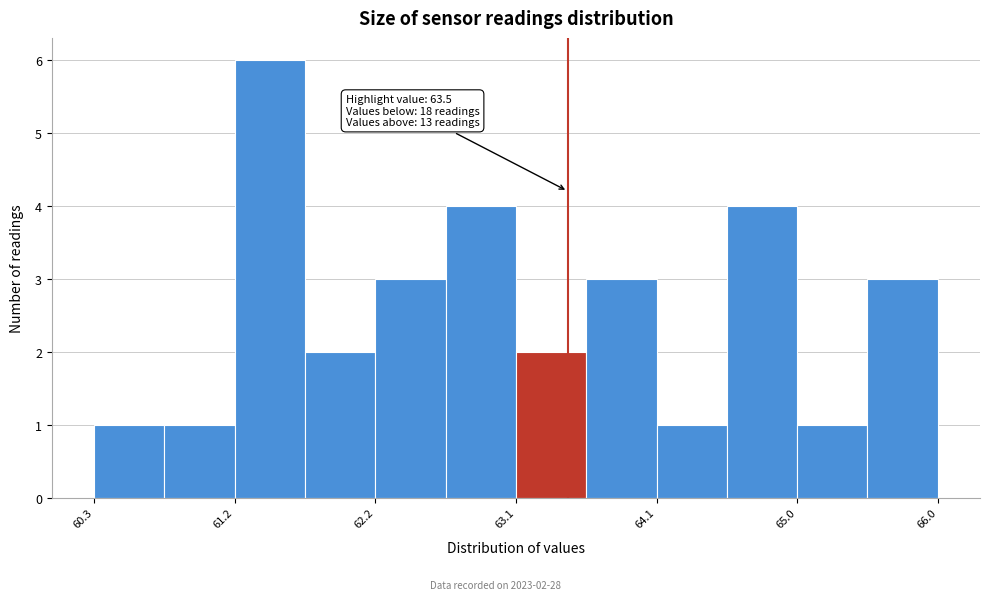

Which range on the x-axis has the tallest bar?

61.3 to 61.7